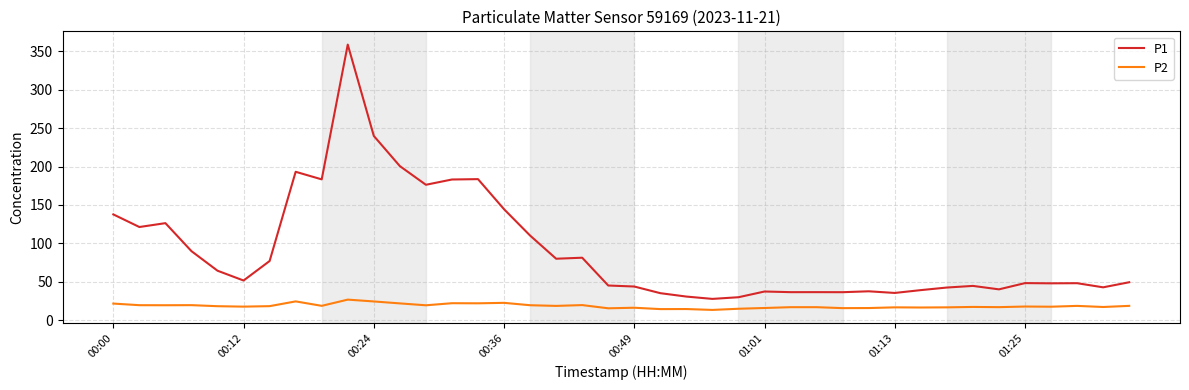

Rank the series by their maximum value, from lowest to highest.

P2, P1